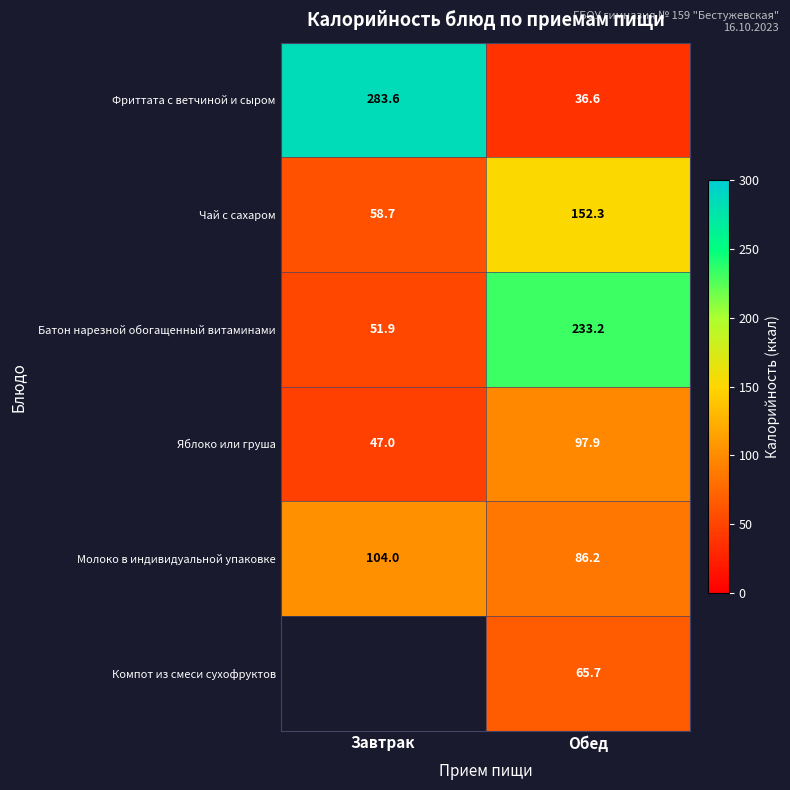

How many data points does each series have?

2